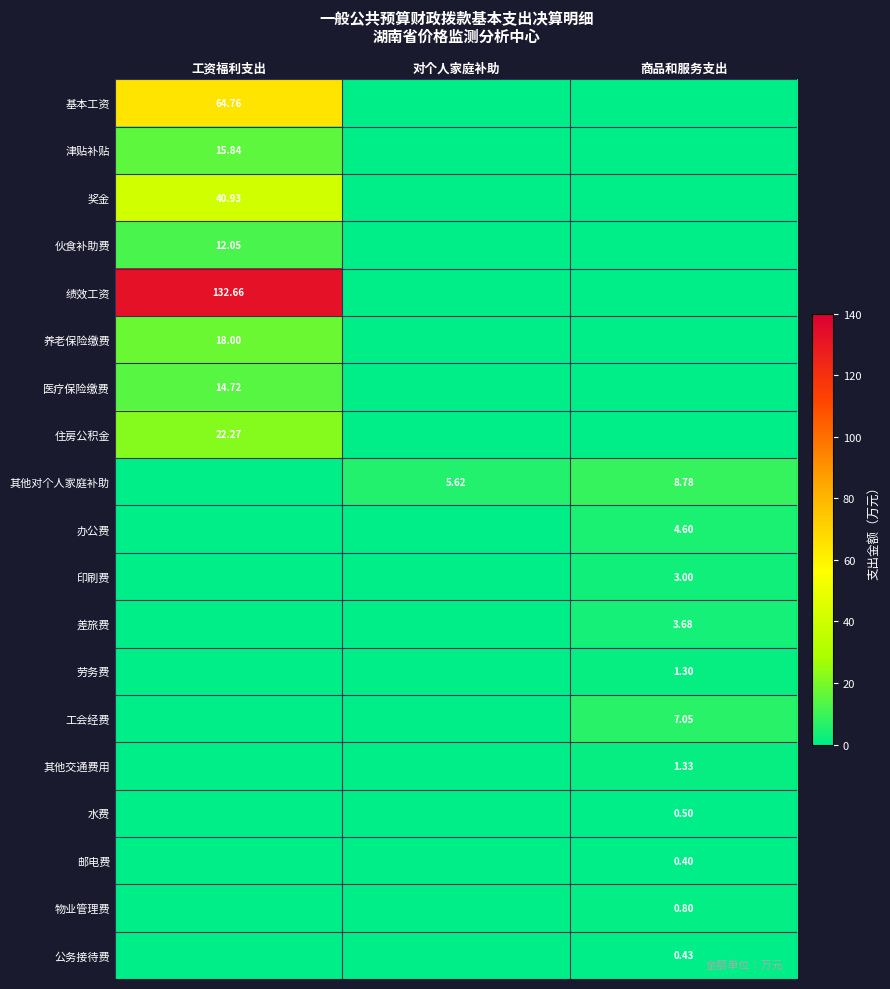

What is the total value across all series at 工资福利支出?

321.2